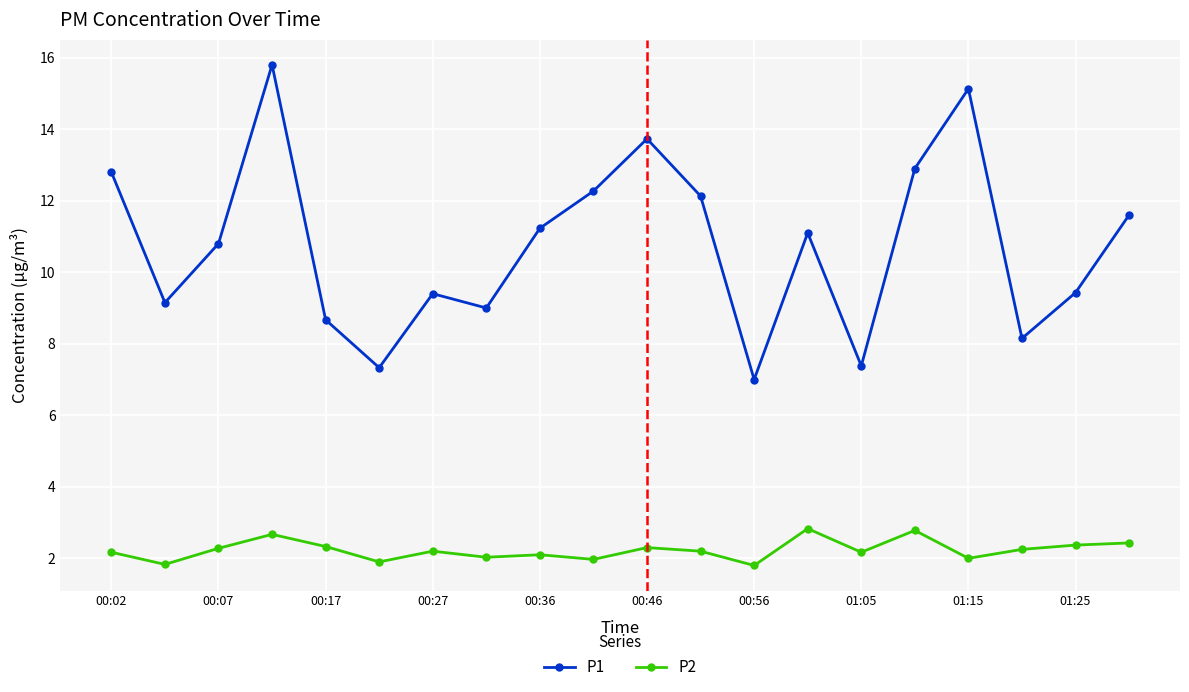

Rank the series by their average value, from highest to lowest.

P1, P2